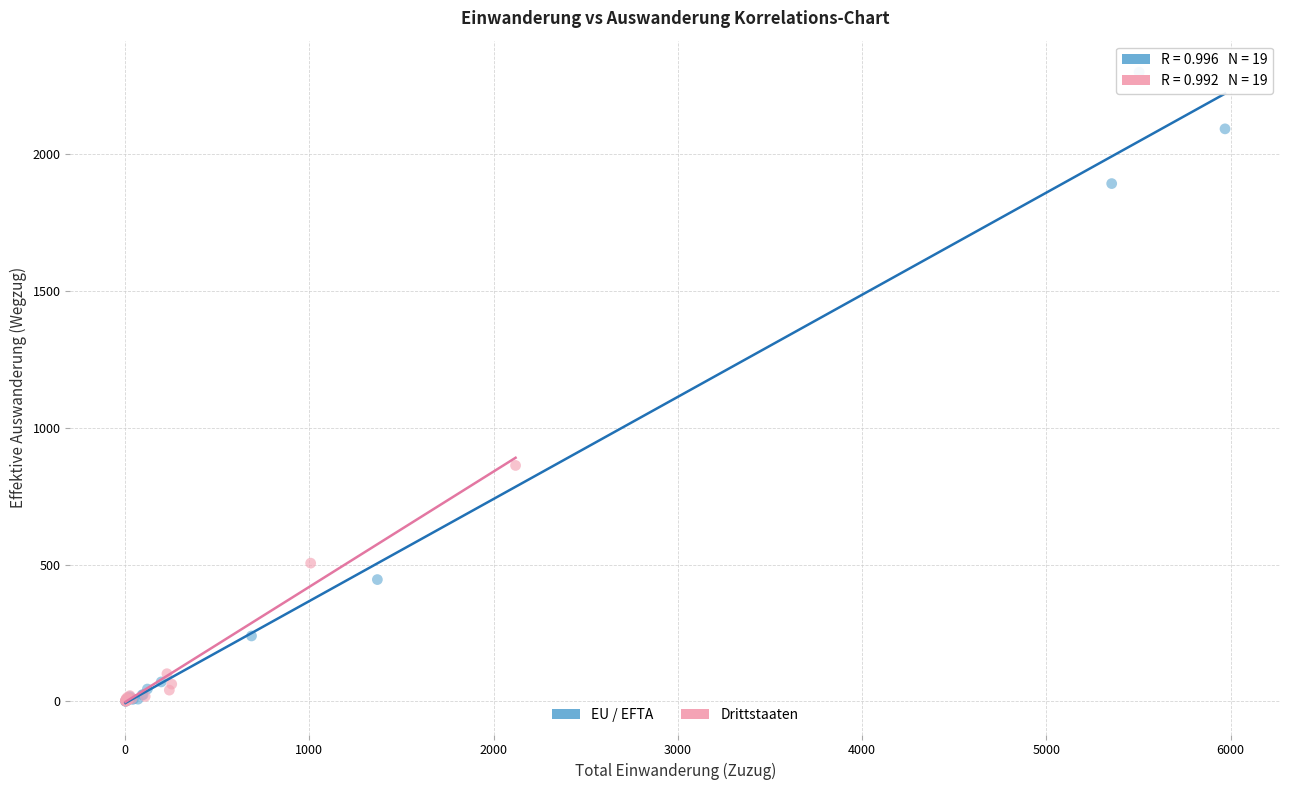

Which series has the largest Y range (max minus min)?

EU / EFTA